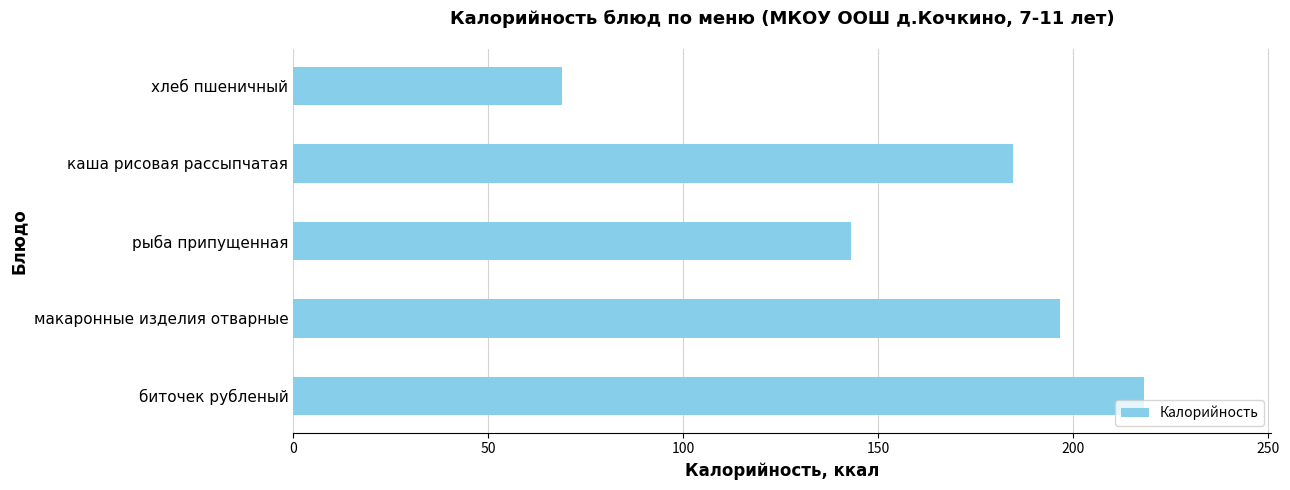

Rank the categories by value from lowest to highest.

хлеб пшеничный, рыба припущенная, каша рисовая рассыпчатая, макаронные изделия отварные, биточек рубленый